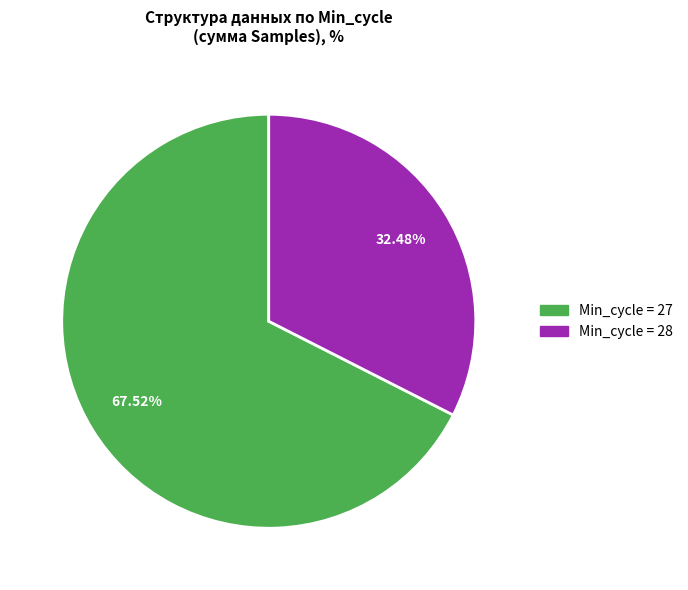

Is there any slice that represents more than half of the pie?

Yes